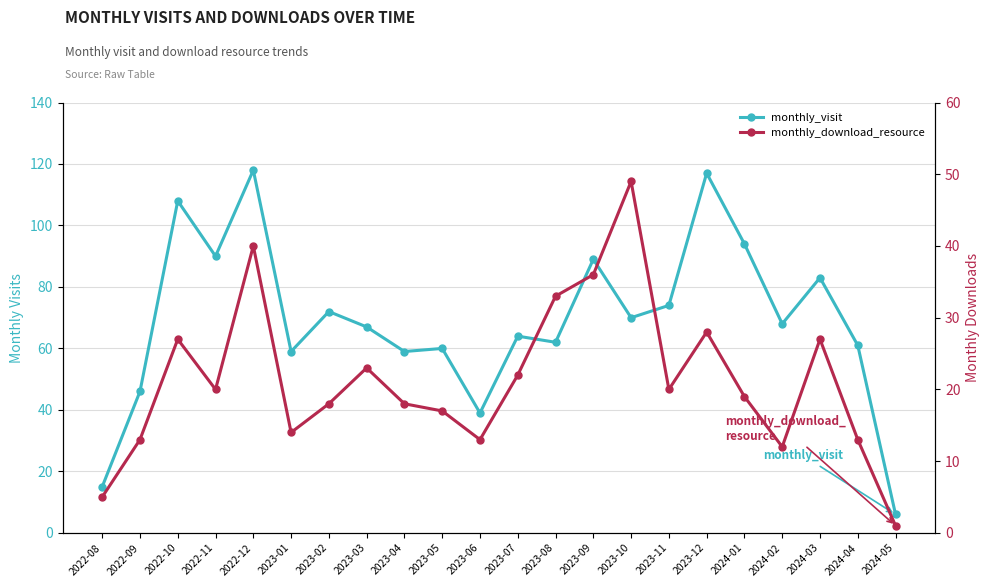

Reading left to right, extract all data points from this chart.

monthly_visit: 2022-08=15	2022-09=46	2022-10=108	2022-11=90	2022-12=118	2023-01=59	2023-02=72	2023-03=67	2023-04=59	2023-05=60	2023-06=39	2023-07=64	2023-08=62	2023-09=89	2023-10=70	2023-11=74	2023-12=117	2024-01=94	2024-02=68	2024-03=83	2024-04=61	2024-05=6
monthly_download_resource: 2022-08=5	2022-09=13	2022-10=27	2022-11=20	2022-12=40	2023-01=14	2023-02=18	2023-03=23	2023-04=18	2023-05=17	2023-06=13	2023-07=22	2023-08=33	2023-09=36	2023-10=49	2023-11=20	2023-12=28	2024-01=19	2024-02=12	2024-03=27	2024-04=13	2024-05=1